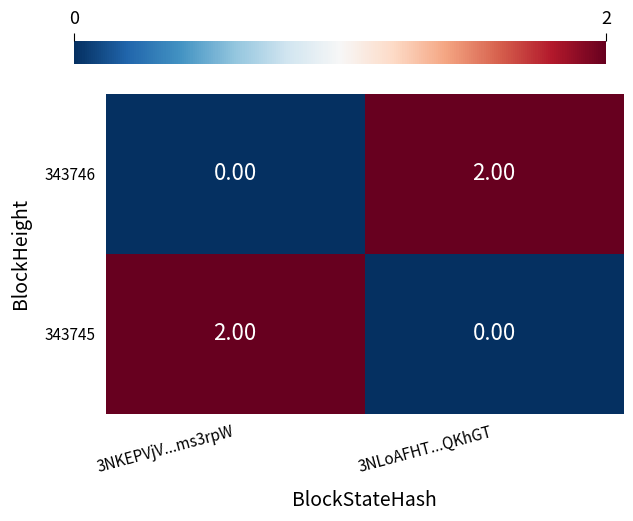

Is the value of 343745 at 3NKEPVjV...ms3rpW greater than the value of 343746 at 3NKEPVjV...ms3rpW?

Yes